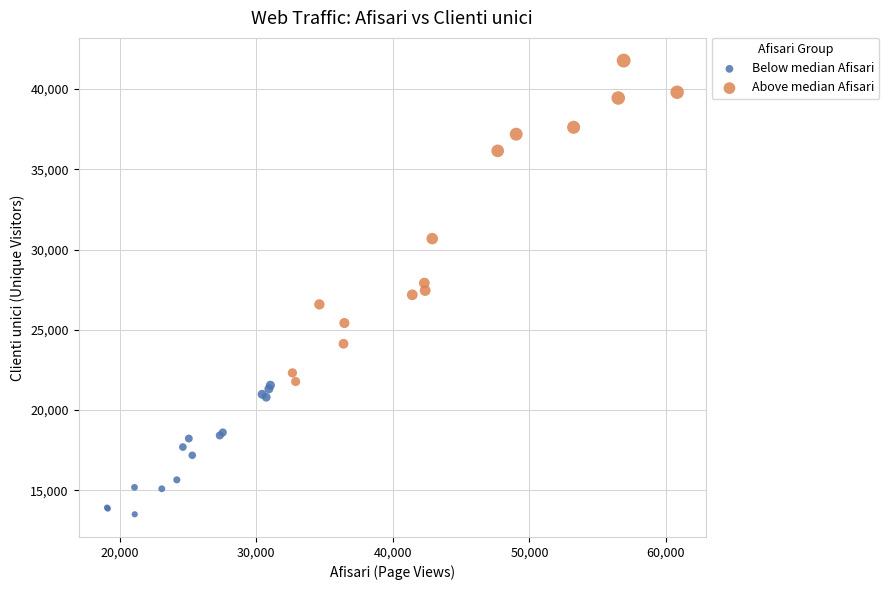

Which series contains the highest Y value?

Above median Afisari